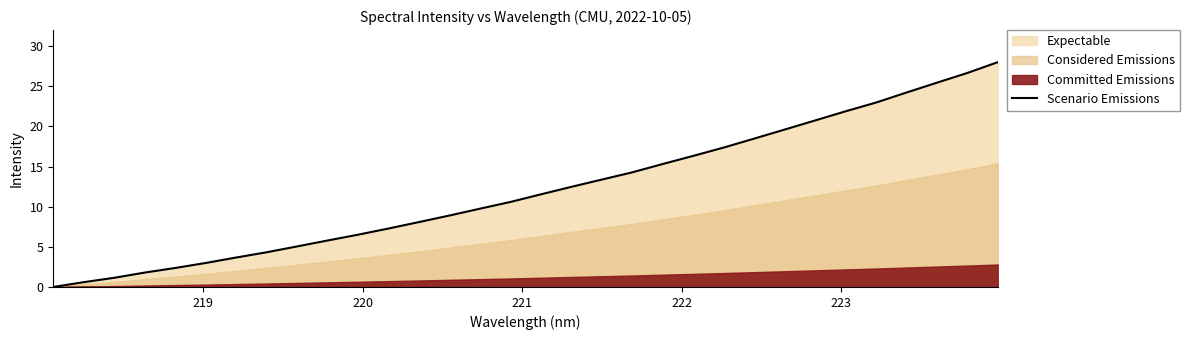

What is the highest value of the Scenario Emissions series?

28.0